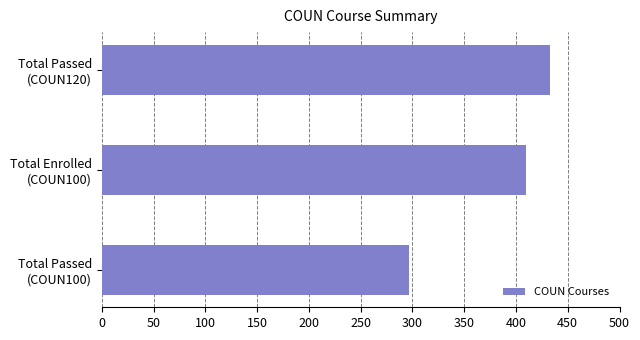

Rank the categories by value from highest to lowest.

Total Passed
(COUN120), Total Enrolled
(COUN100), Total Passed
(COUN100)